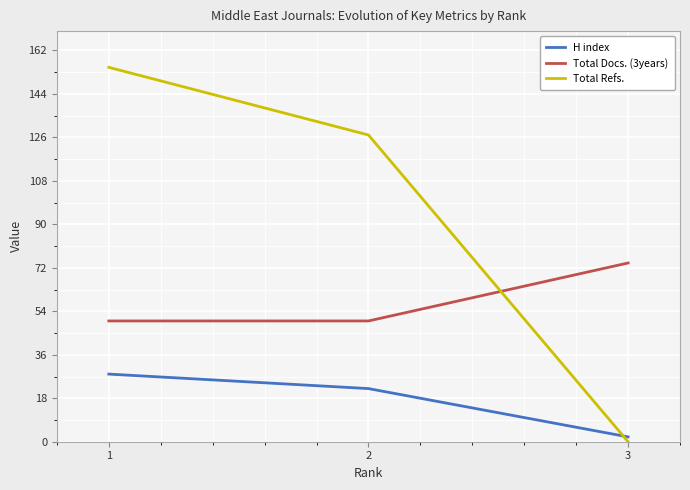

At which label does Total Refs. first exceed 127?

1